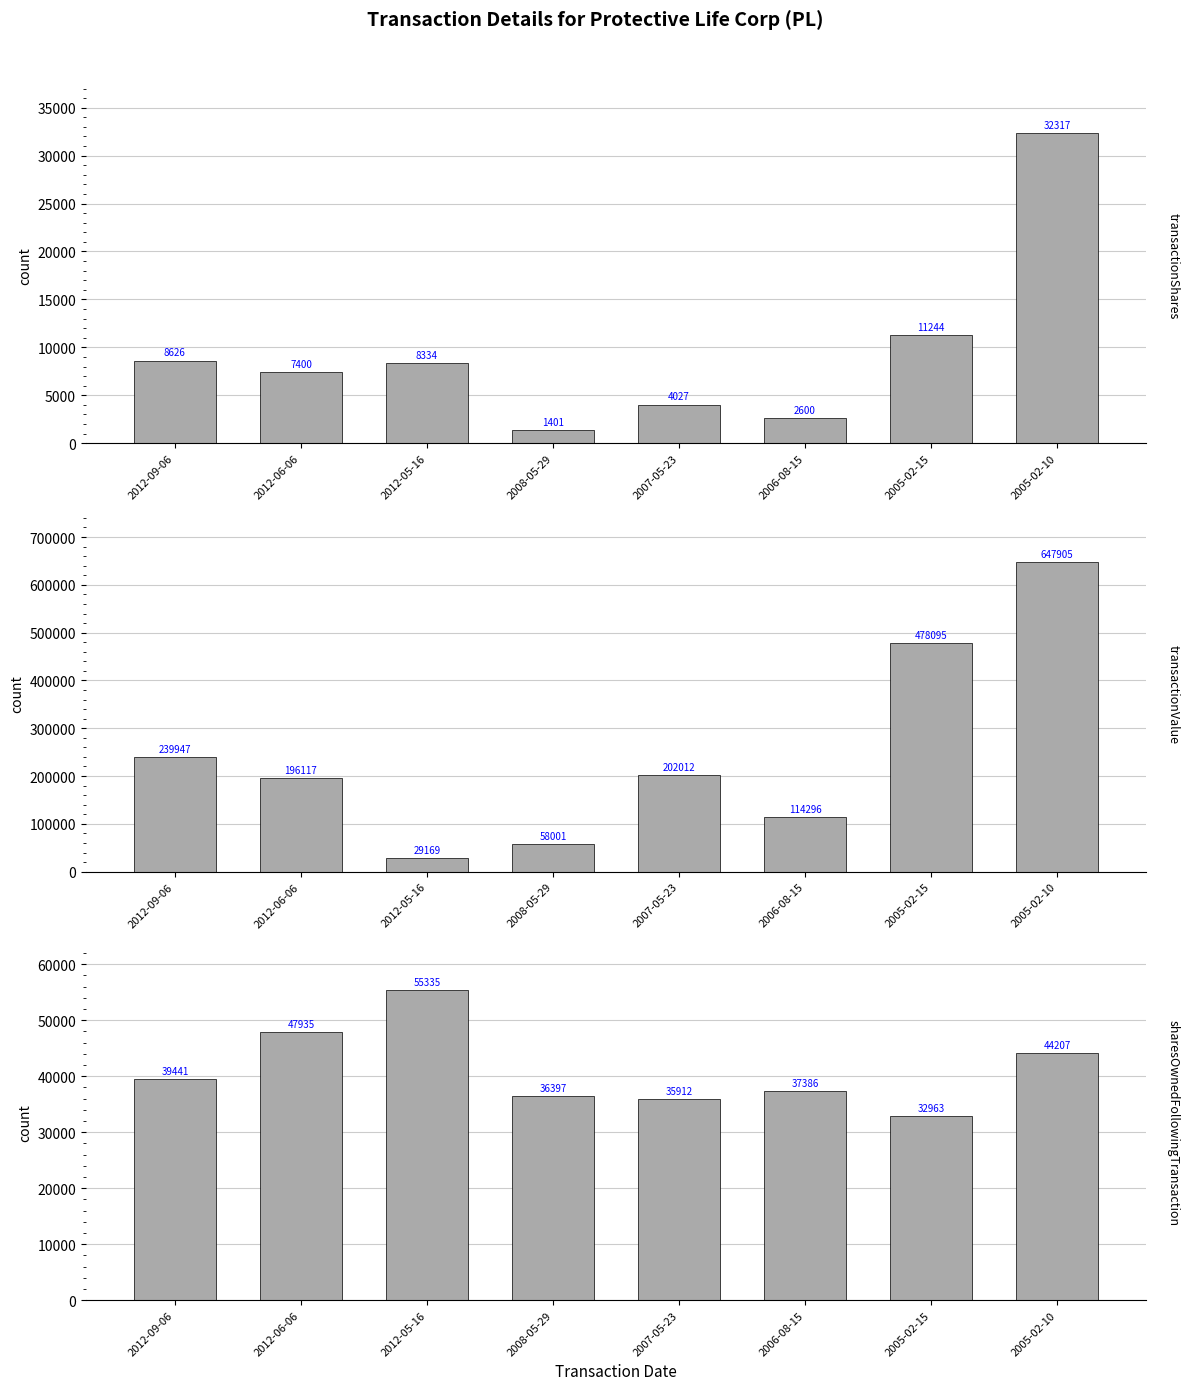

What is the value of the transactionShares bar at the 1st from the left?

8626